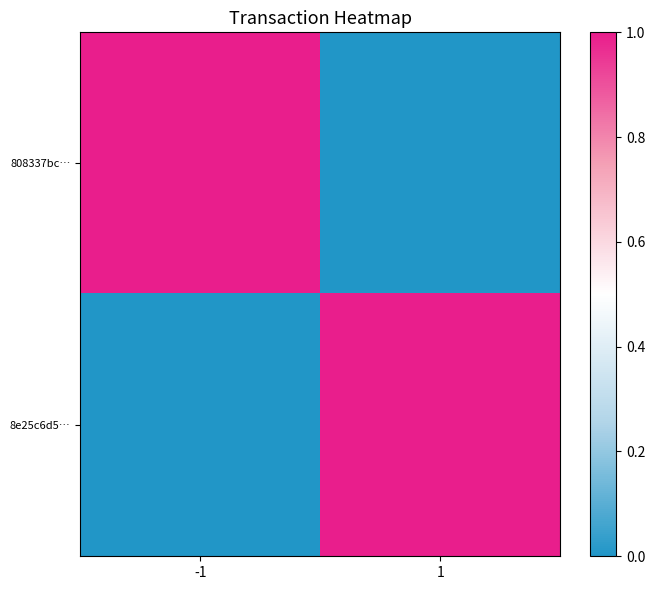

At how many categories does at least one series exceed 0?

2